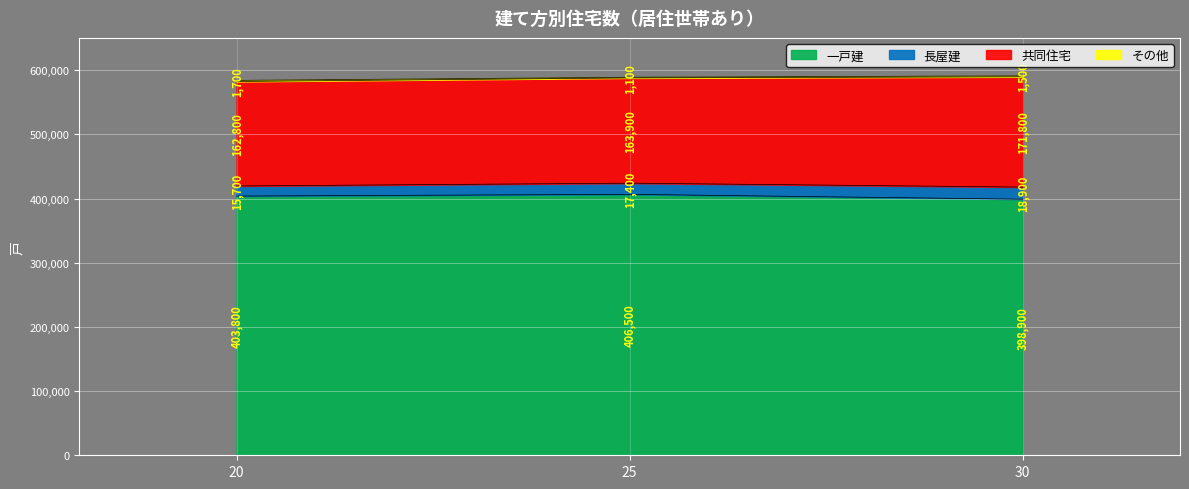

What value does the 一戸建 series have at 30?

398900